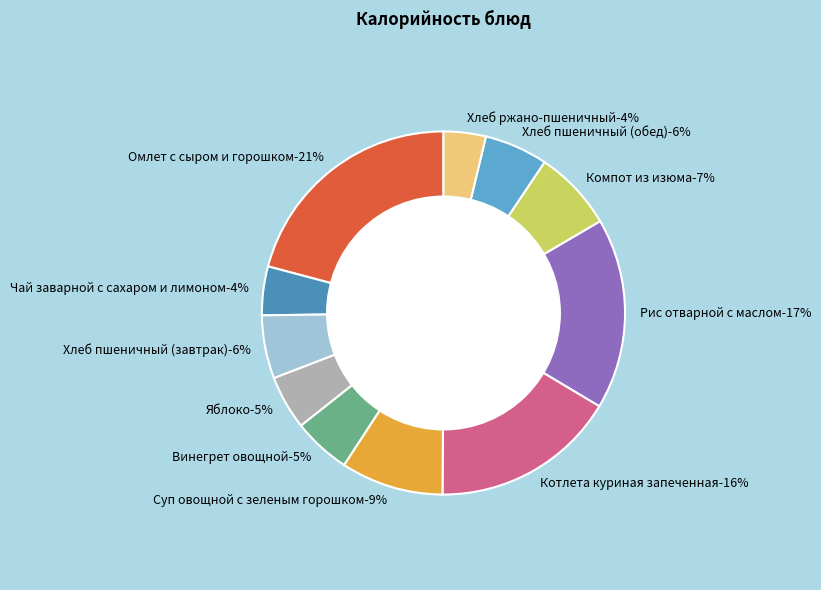

How many segments does this pie chart have?

11